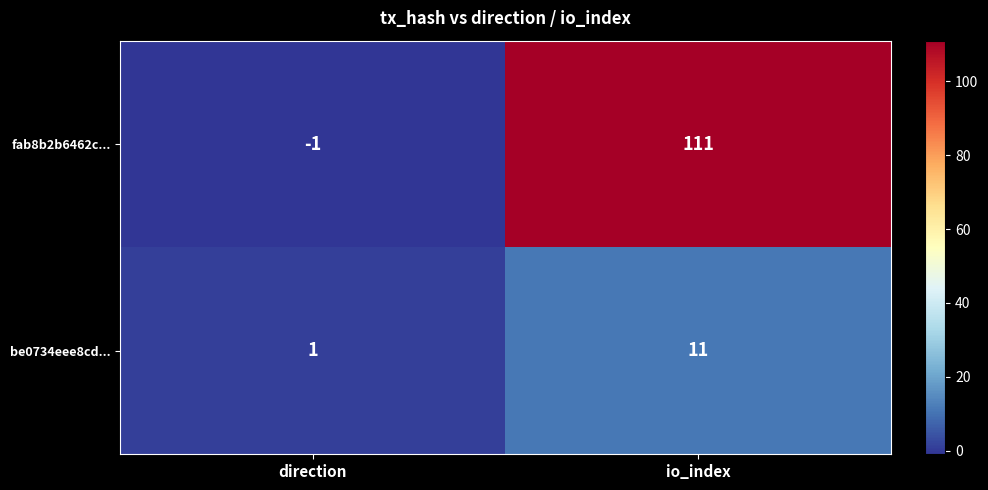

Reading right to left, transcribe all the data shown in this chart.

fab8b2b6462c...: io_index=111	direction=-1
be0734eee8cd...: io_index=11	direction=1